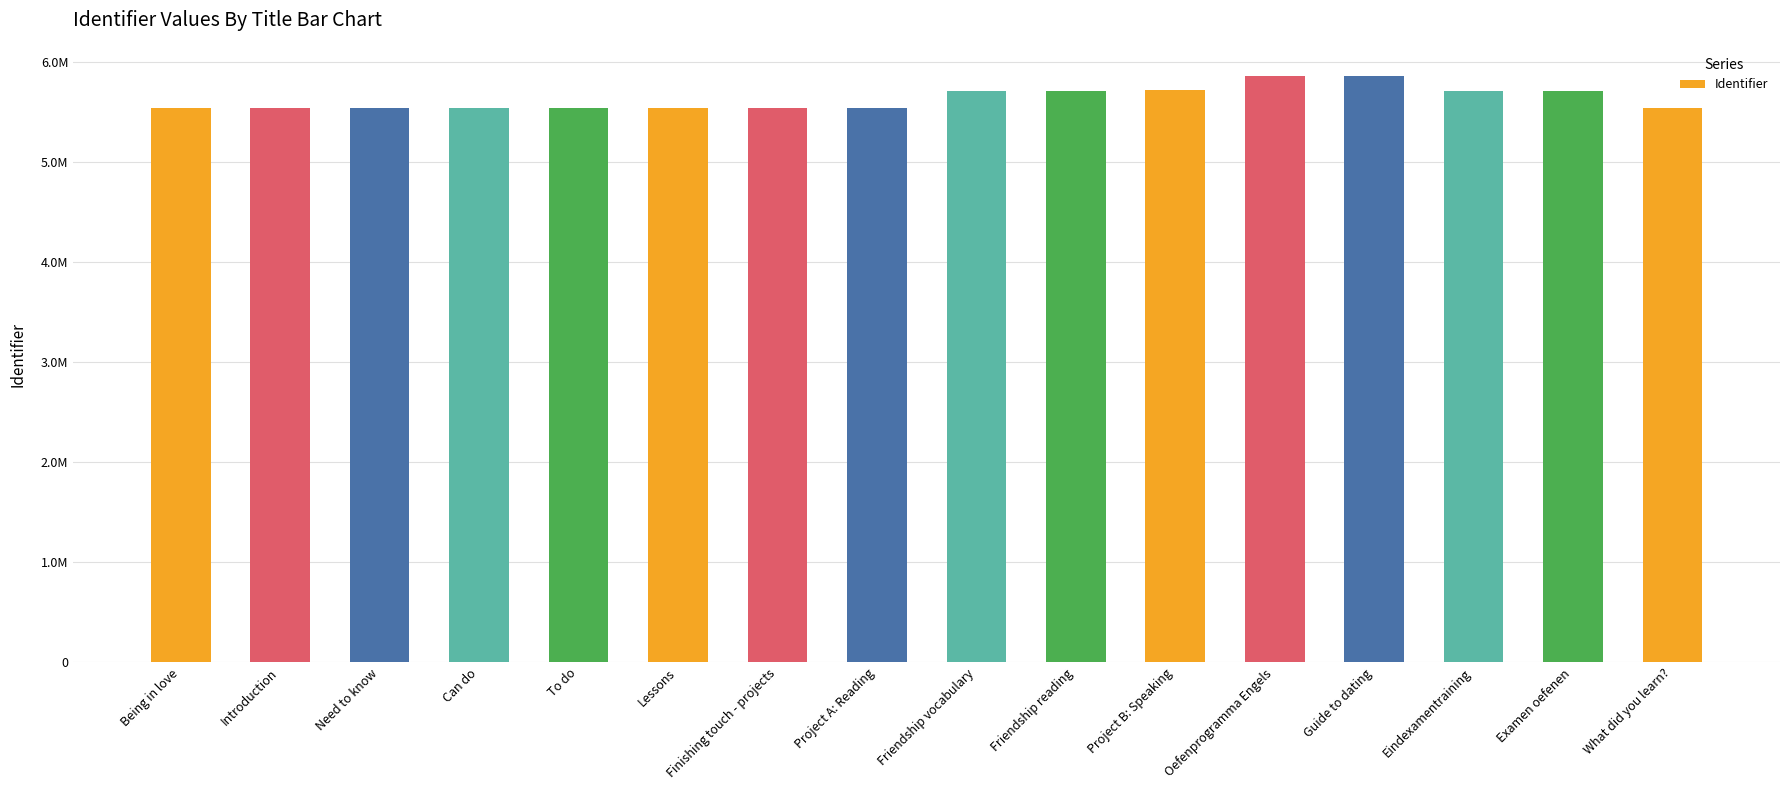

Reading right to left, what are all the values shown in this chart?

5544417	5706723	5706714	5859837	5859742	5719923	5707350	5706893	5544412	5544410	5544408	5544406	5544404	5544402	5544398	5544397